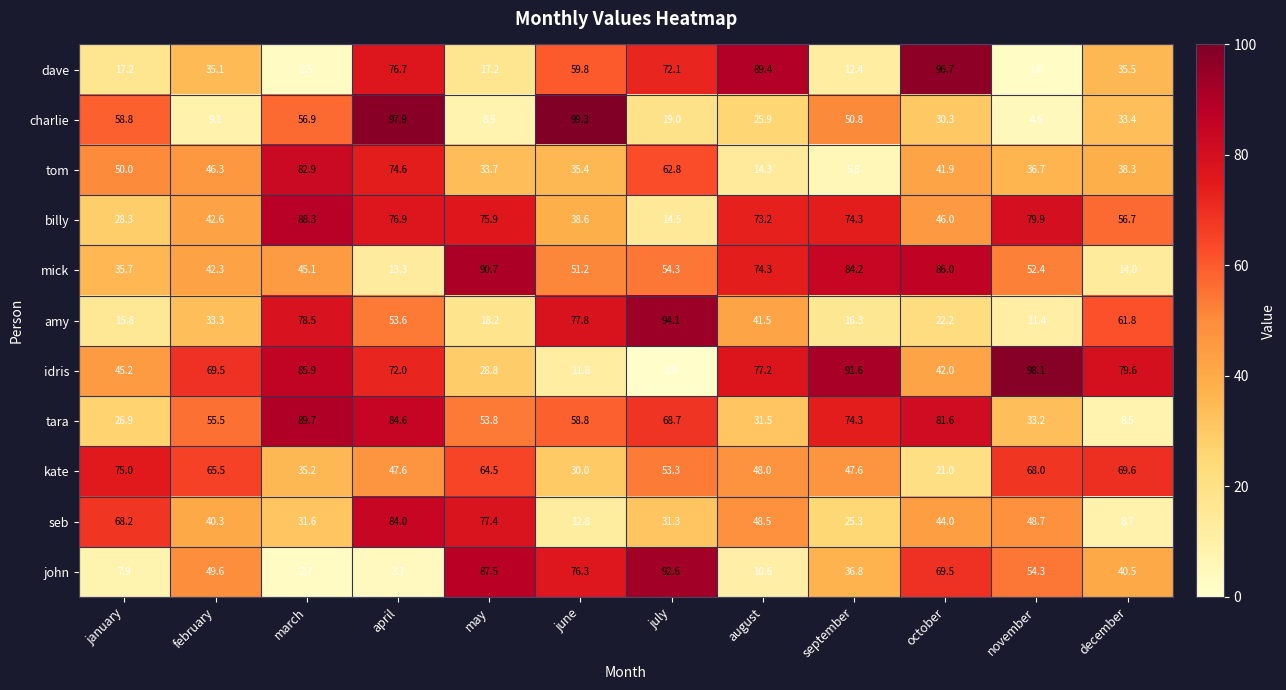

How many series are shown in this chart?

11